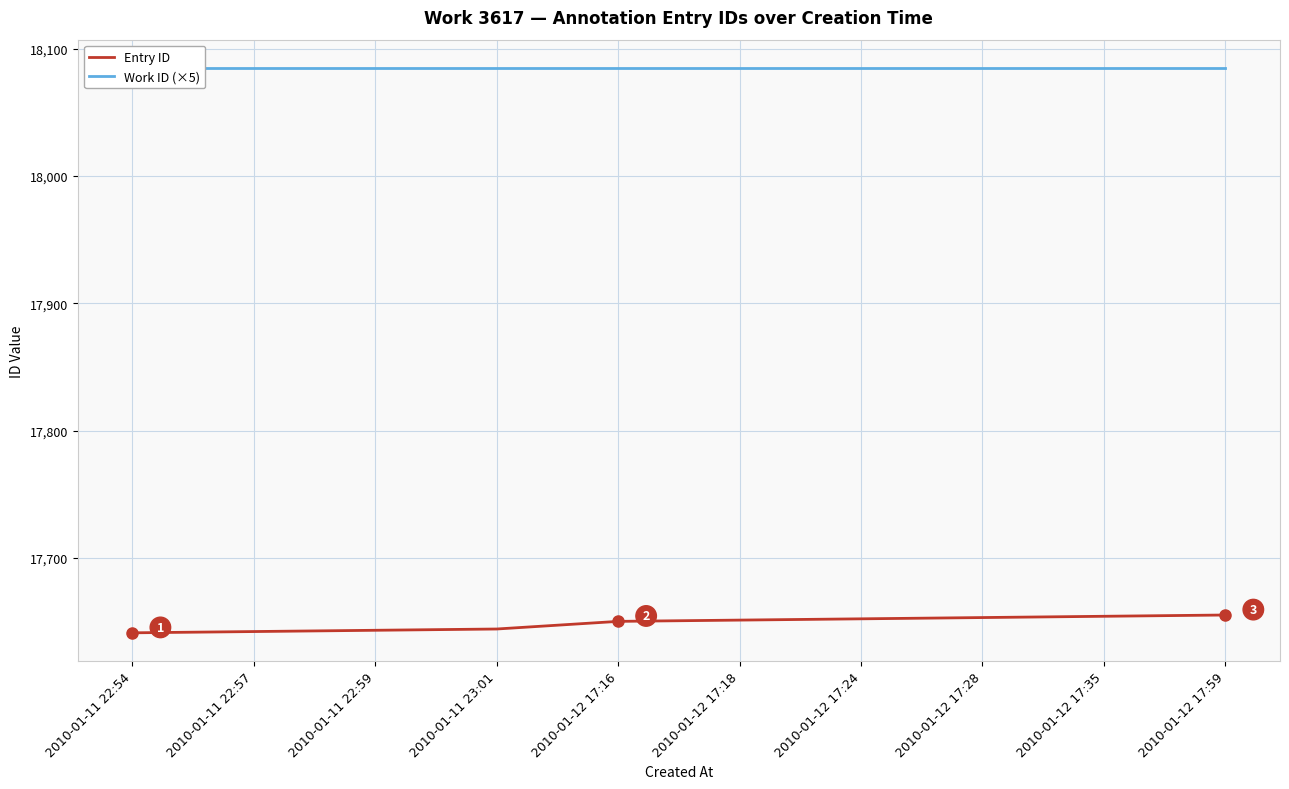

True or false: Entry ID has more than 2 points higher than both neighbors.

False